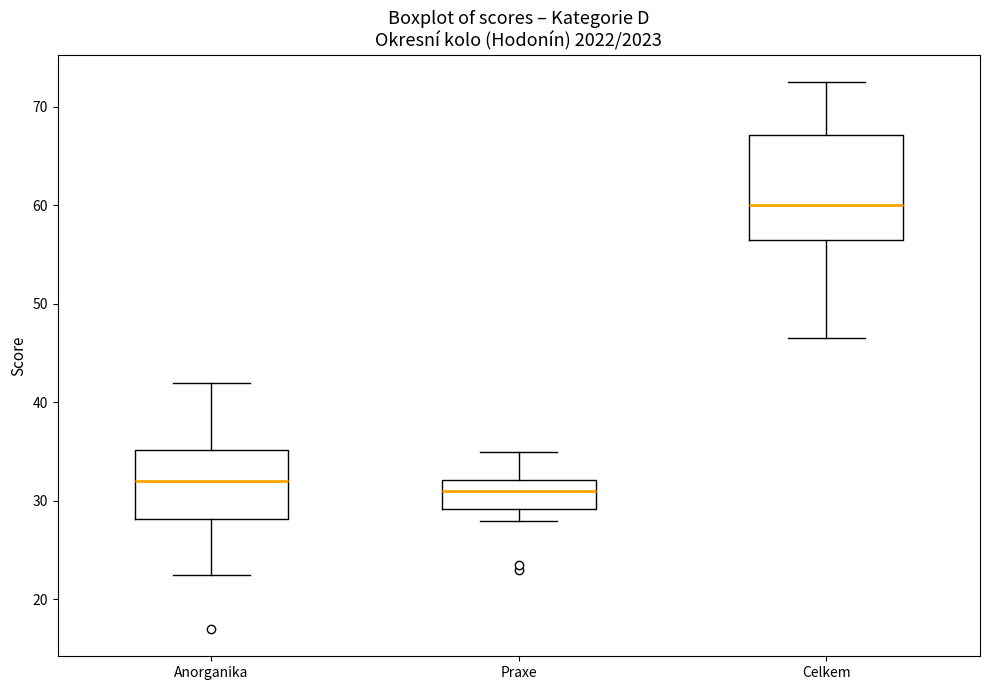

Which box's median line is the highest?

Celkem